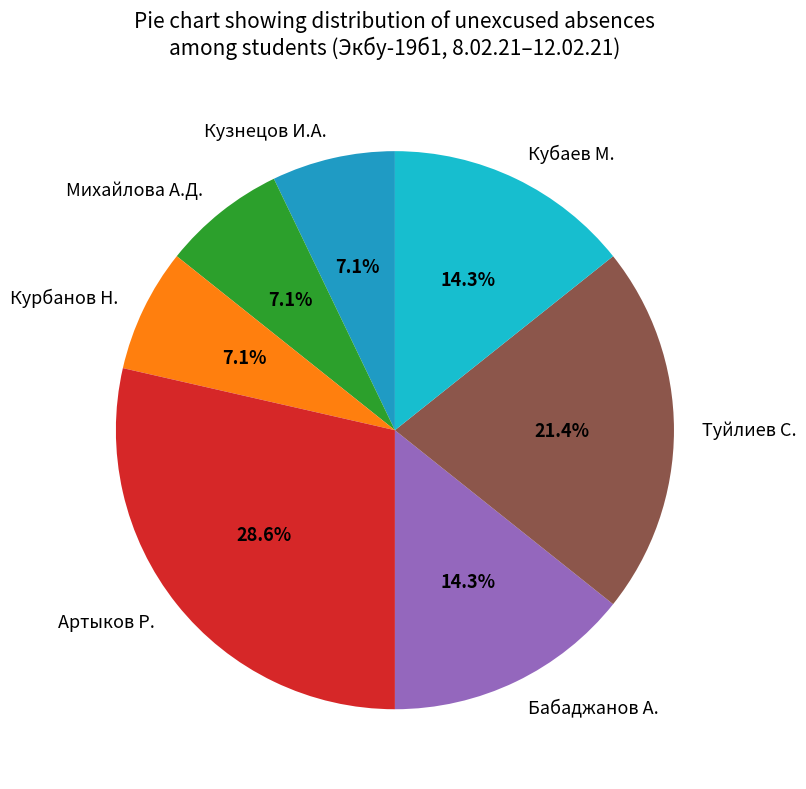

Does any single category account for the majority?

No